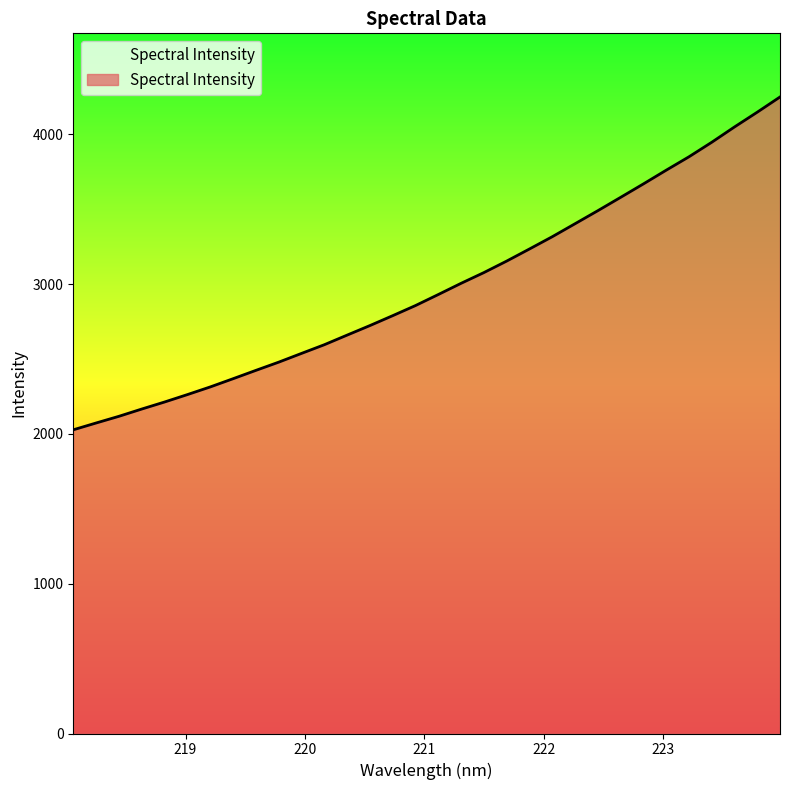

What is the minimum value shown in the chart?

2027.1